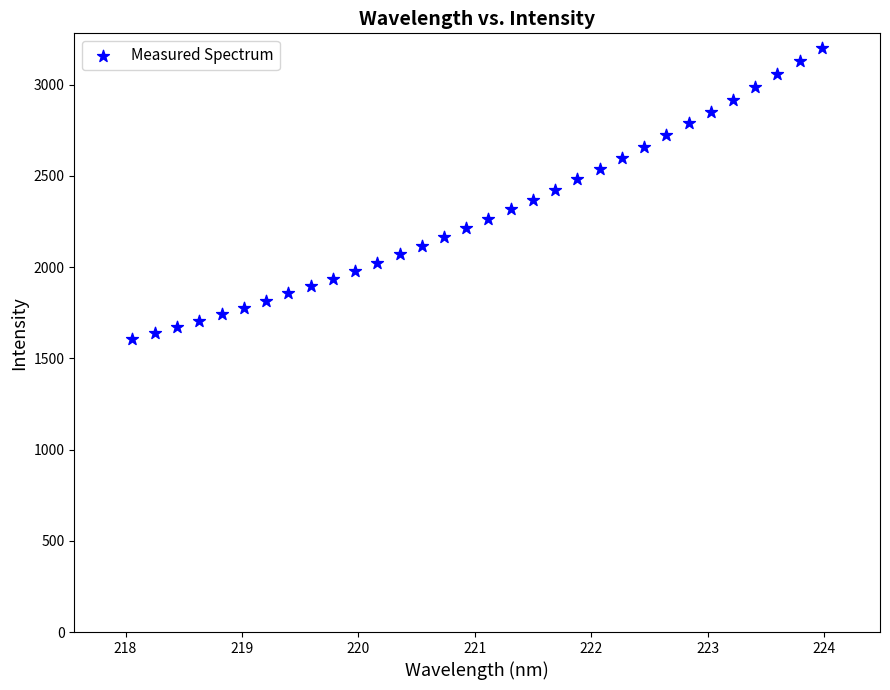

What is the range of X values (max minus min)?

5.9